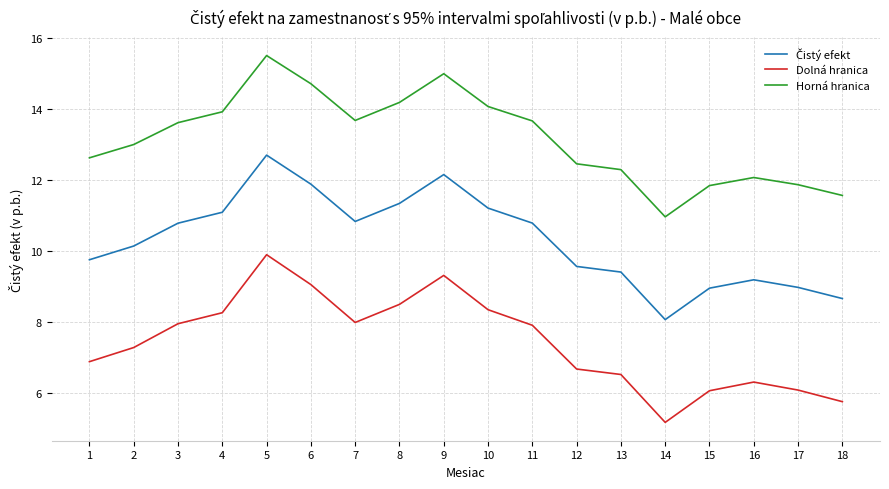

Which series has the largest range (max minus min)?

Dolná hranica